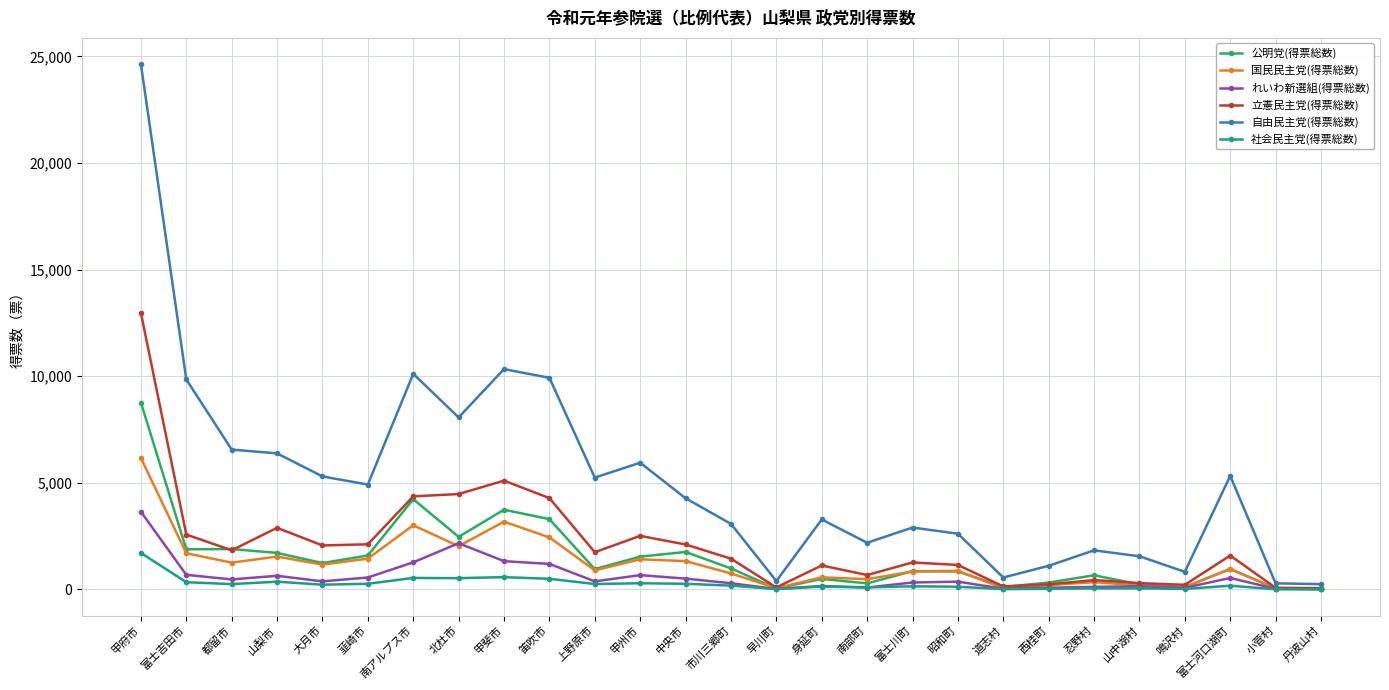

Is it true that 立憲民主党(得票総数) equals 5170.8 at 山梨市?

False